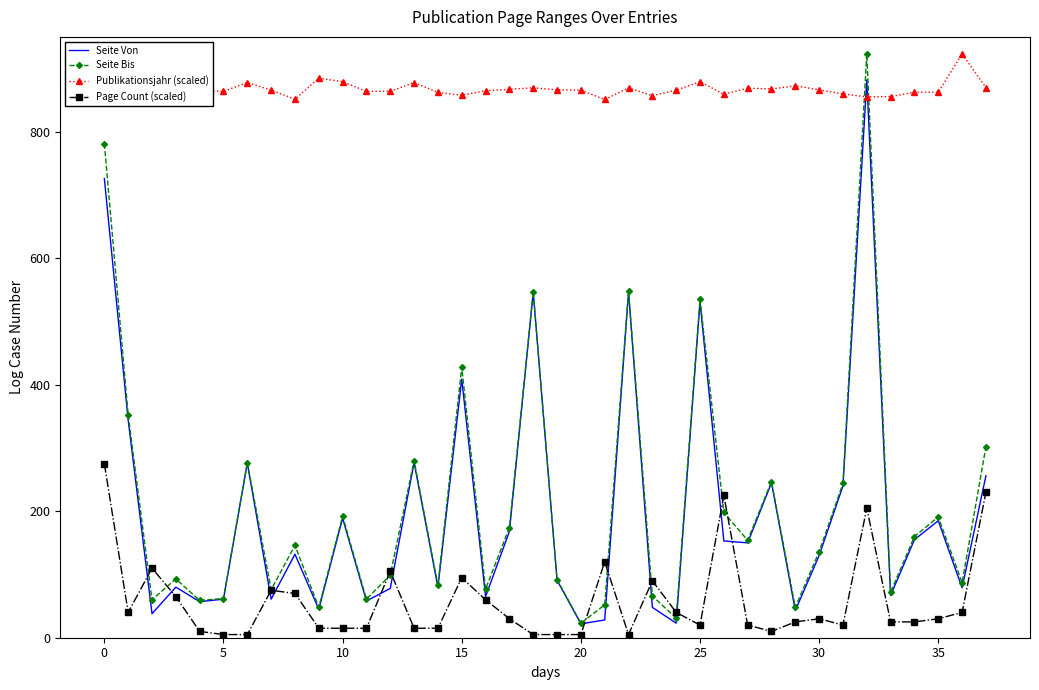

How many values in the Seite Bis series are below 146?

19